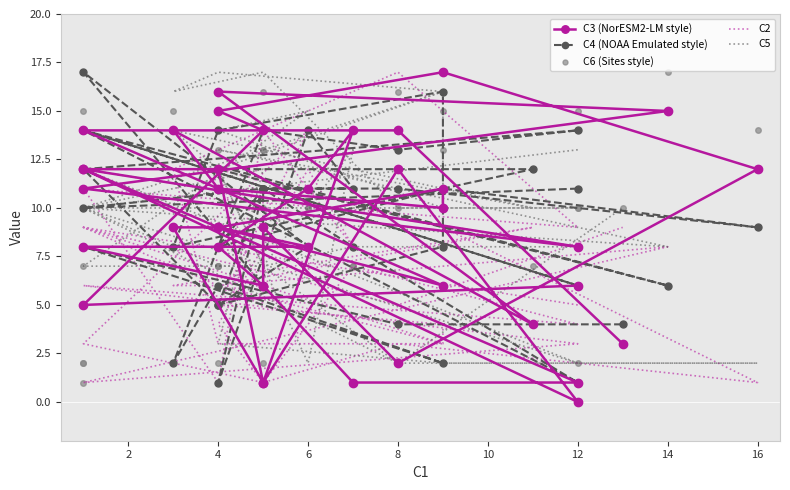

Which series reaches the maximum Y coordinate?

C3 (NorESM2-LM style)